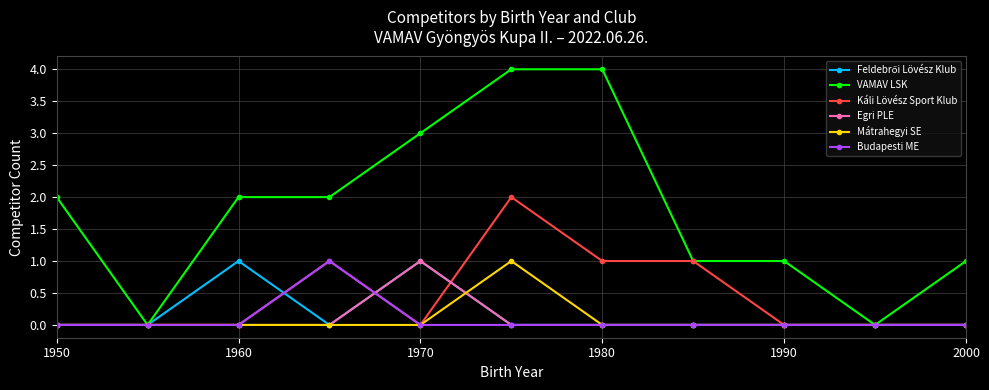

What is the greatest value displayed?

4